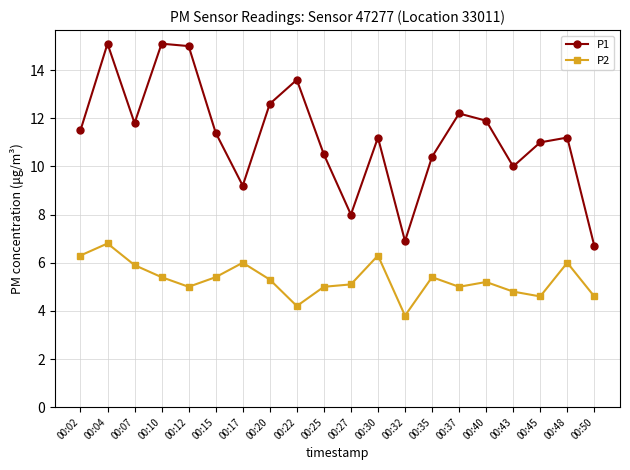

At which label does P1 first exceed 11?

00:02